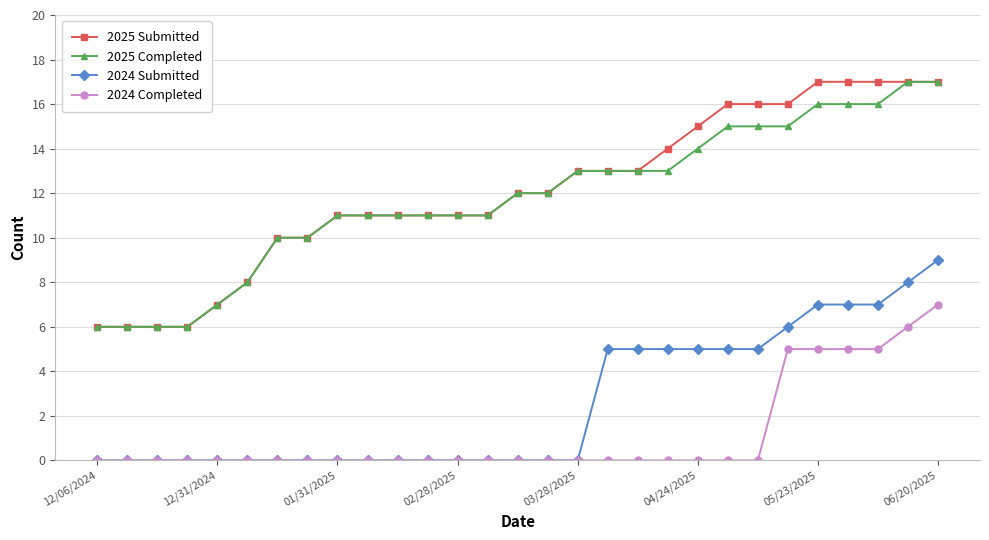

What is the highest value of the 2024 Completed series?

7